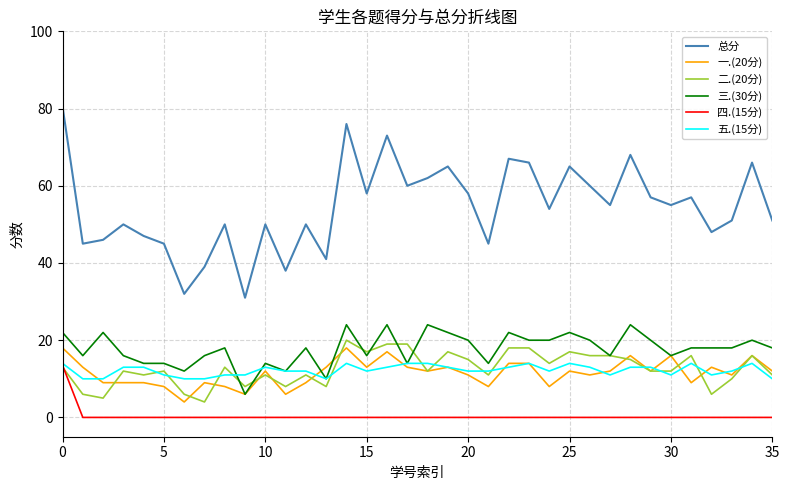

True or false: 五.(15分) and 总分 intersect in this chart.

False